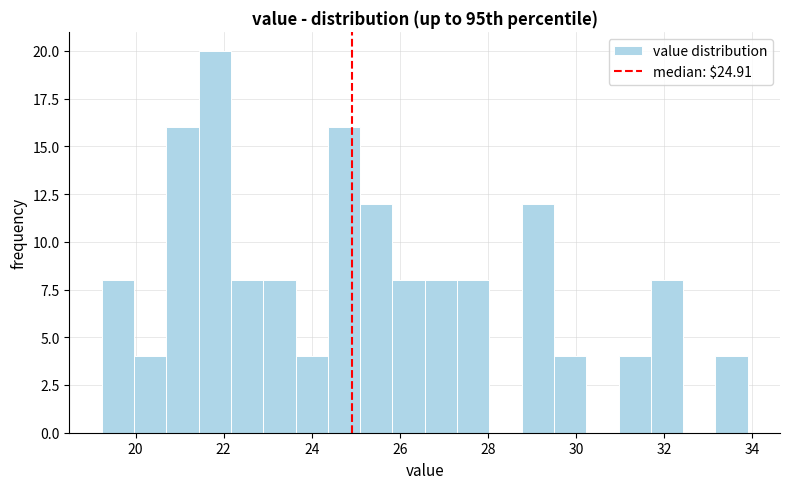

Read against the x-axis, roughly where is the centre of the tallest bar?

21.8